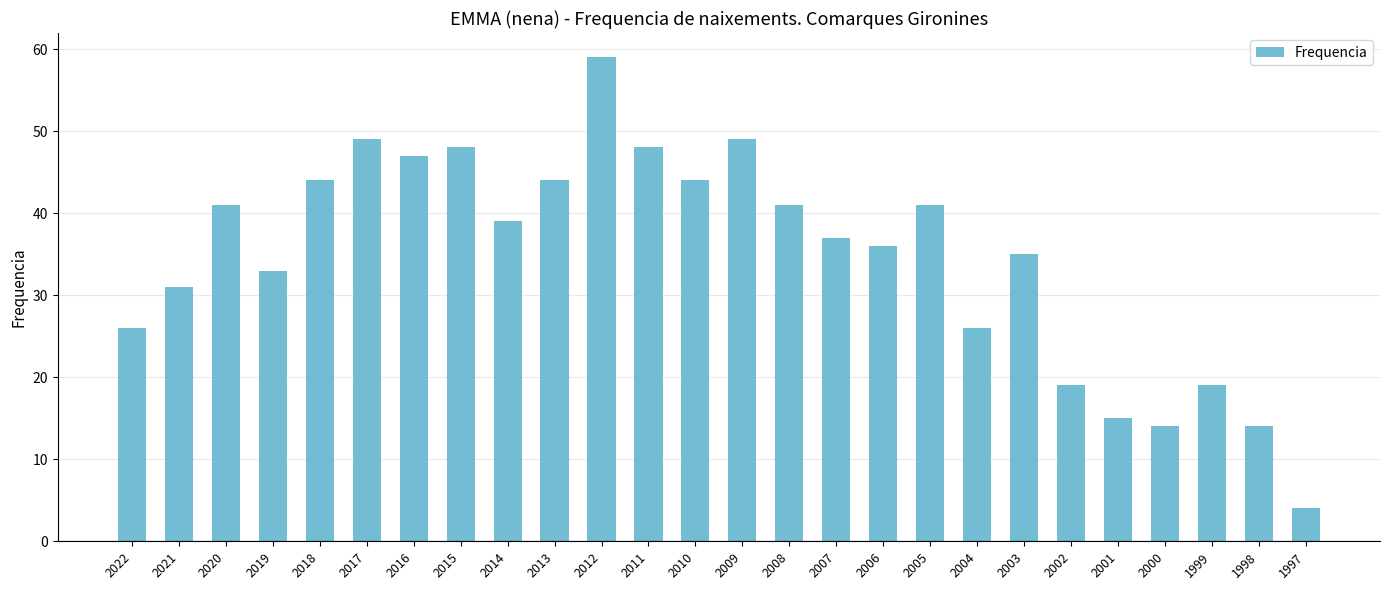

Where is the data nearest to the value 31?

2021